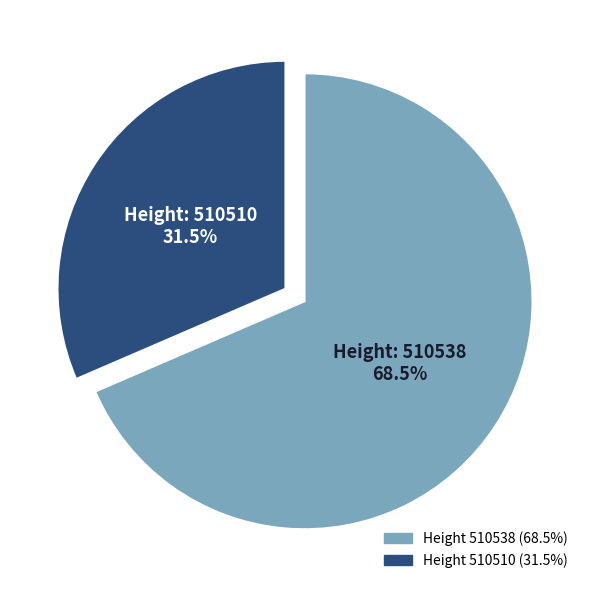

Is there a majority slice in this chart?

Yes